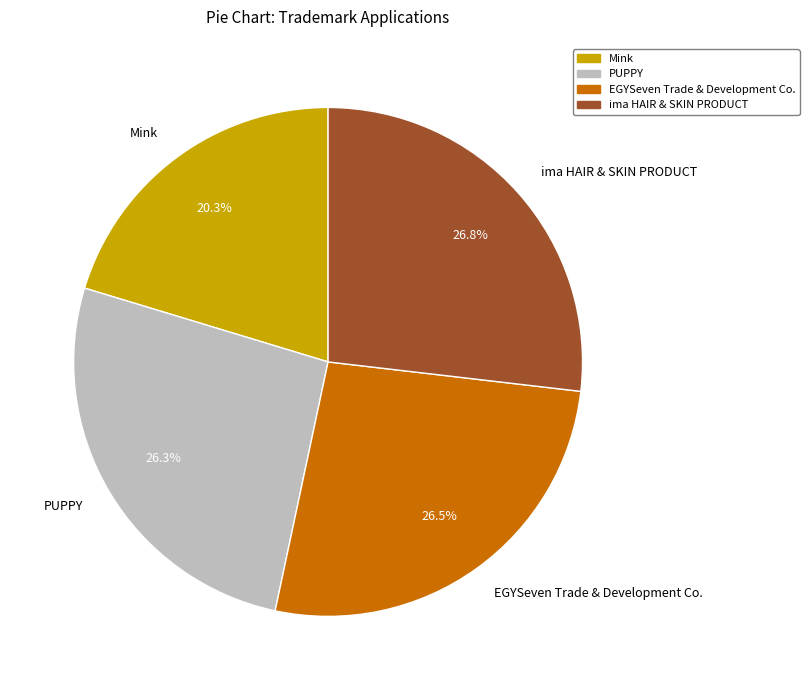

Approximately how many times larger is the value at Mink compared to PUPPY?

0.8